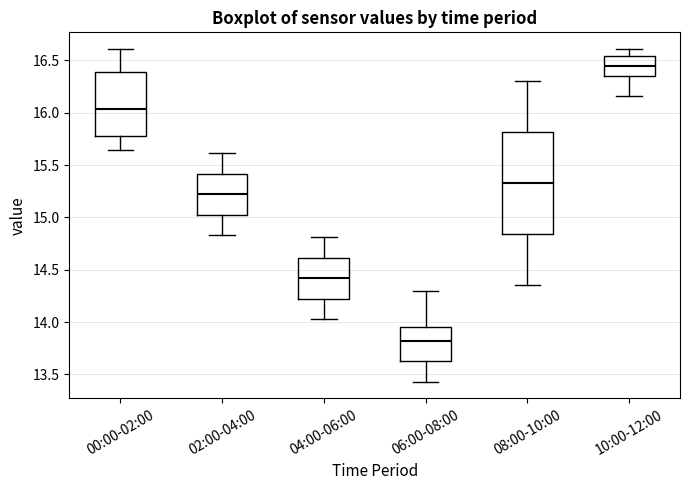

Reading left to right, transcribe this box plot: for each box, give where its median line is, the range the box spans, and where its two whiskers end, as read against the y-axis. The values are not printed on the chart, so give them approximately, as read against the axis.

00:00-02:00: median 16.05, box 15.80 to 16.40, whiskers 15.65 to 16.60
02:00-04:00: median 15.20, box 15.05 to 15.40, whiskers 14.85 to 15.60
04:00-06:00: median 14.40, box 14.25 to 14.60, whiskers 14.05 to 14.80
06:00-08:00: median 13.80, box 13.65 to 13.95, whiskers 13.45 to 14.30
08:00-10:00: median 15.35, box 14.85 to 15.80, whiskers 14.35 to 16.30
10:00-12:00: median 16.45, box 16.35 to 16.55, whiskers 16.15 to 16.60